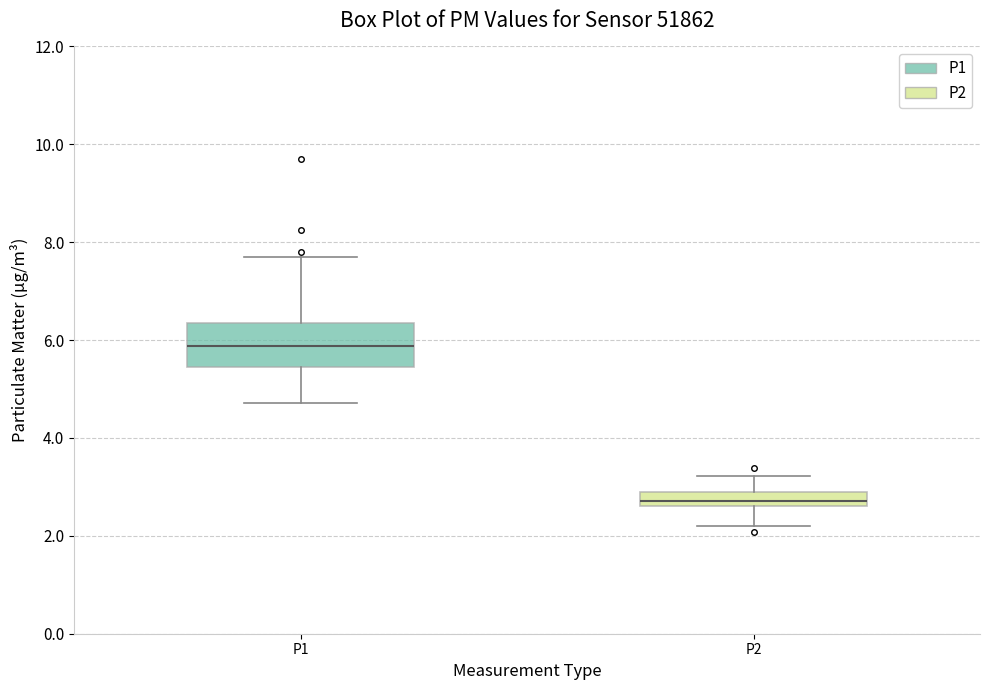

Where does the lower whisker of the box for P2 end on the y-axis? The values are not printed on the chart, so give them approximately, as read against the axis.

2.2